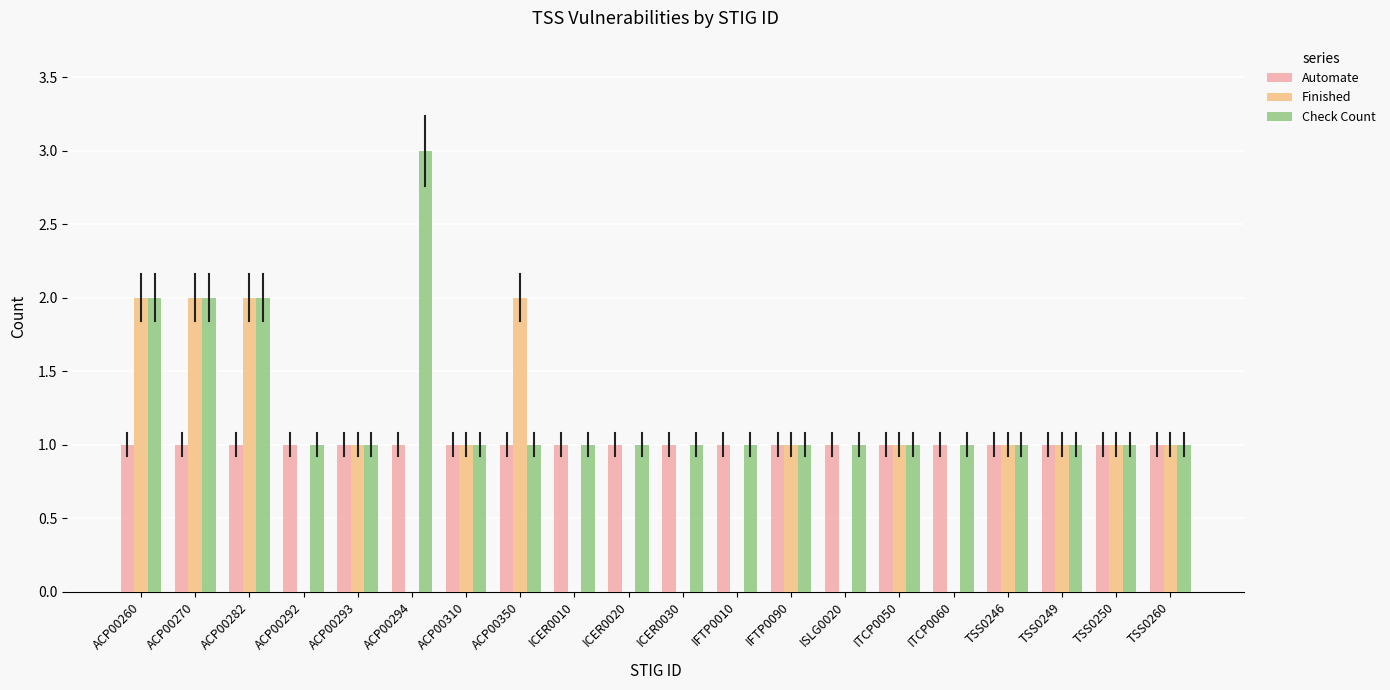

What is the total value across all series at ITCP0060?

2